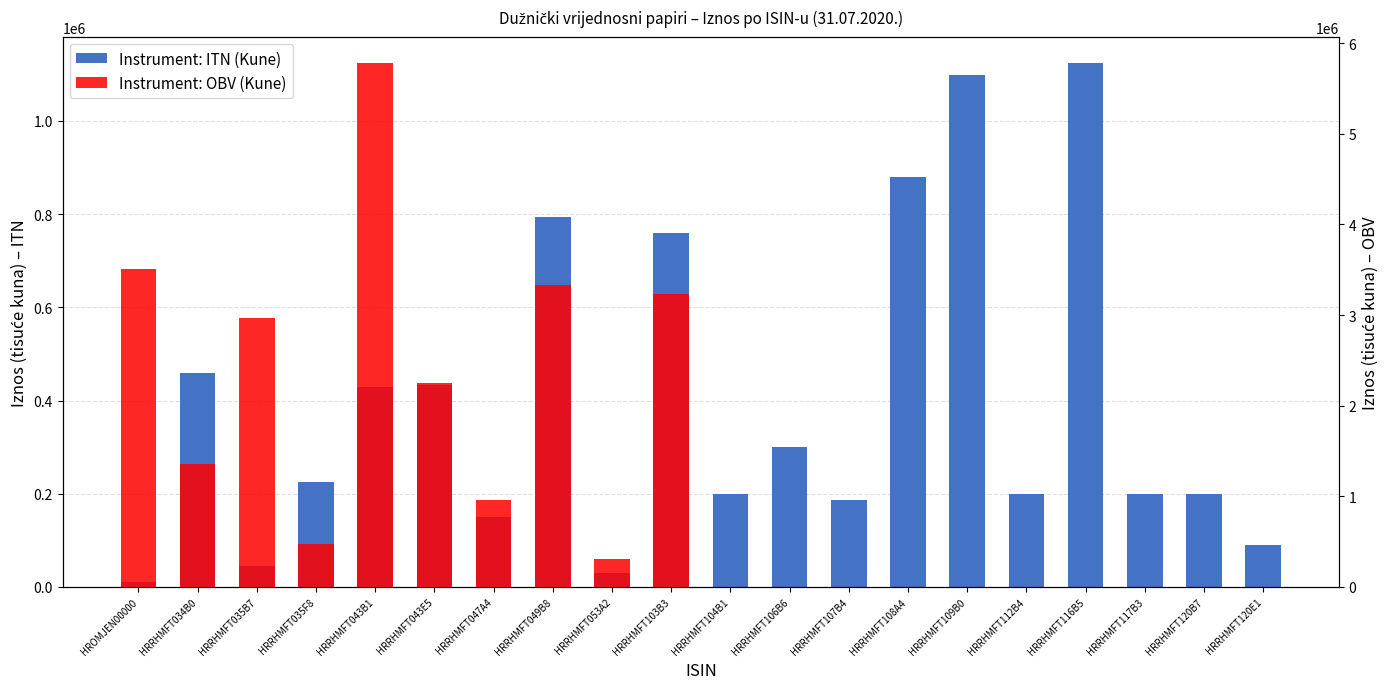

How many positive values does the Instrument: OBV (Kune) series have?

10